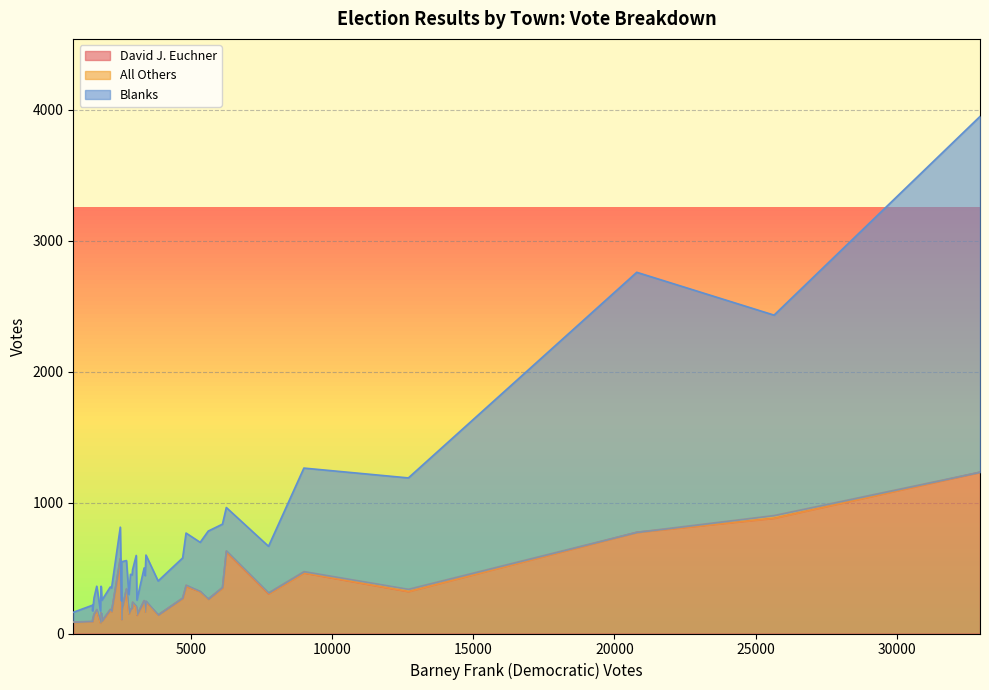

True or false: Blanks has more than 1 points higher than both neighbors.

True